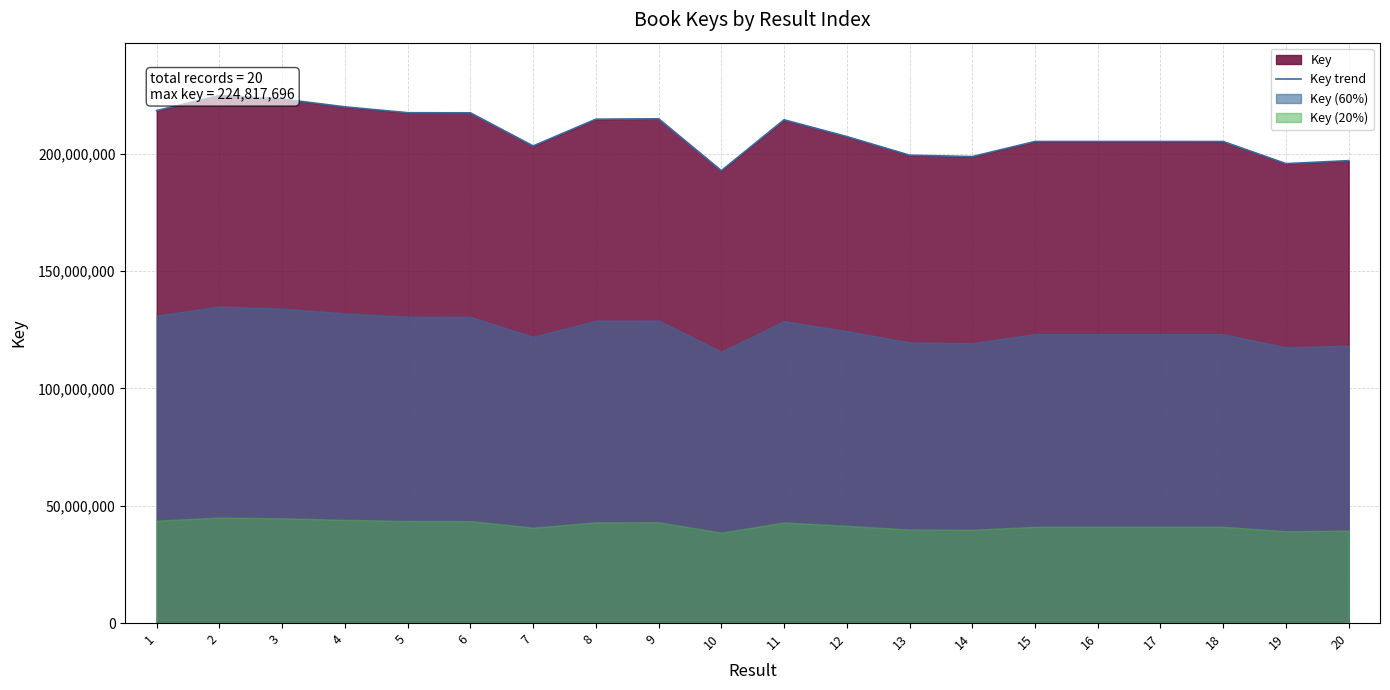

How many data points are less than 207291314?

10